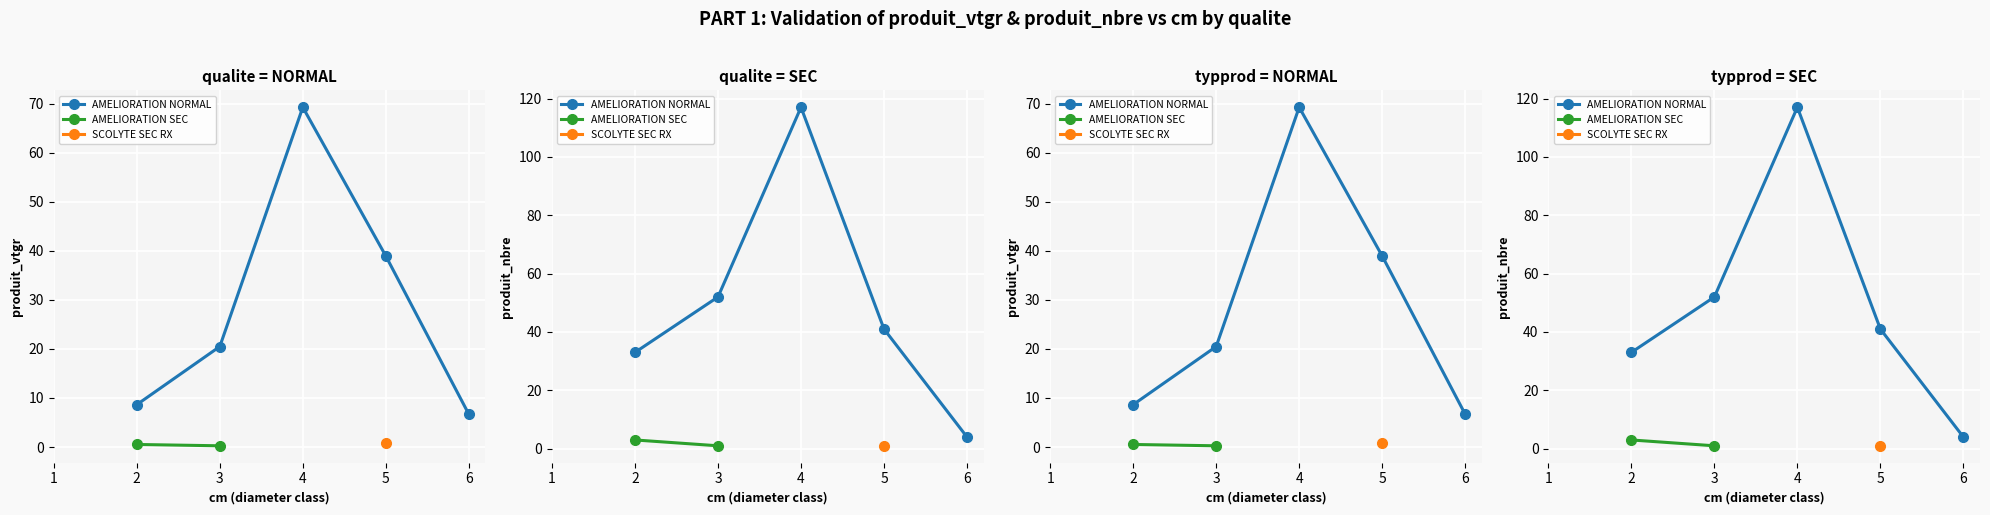

At which category does the chart reach its minimum across all series?

3